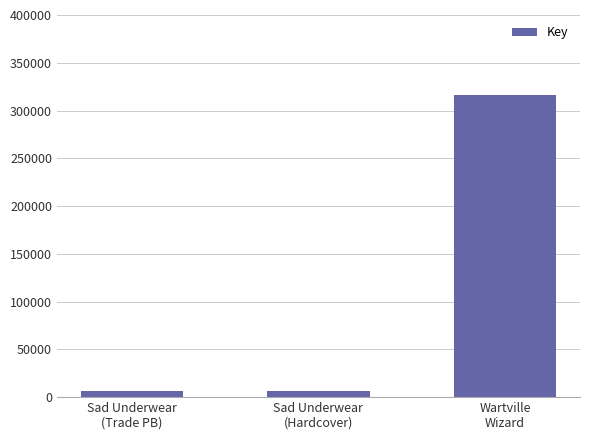

What is the smallest value displayed?

6529